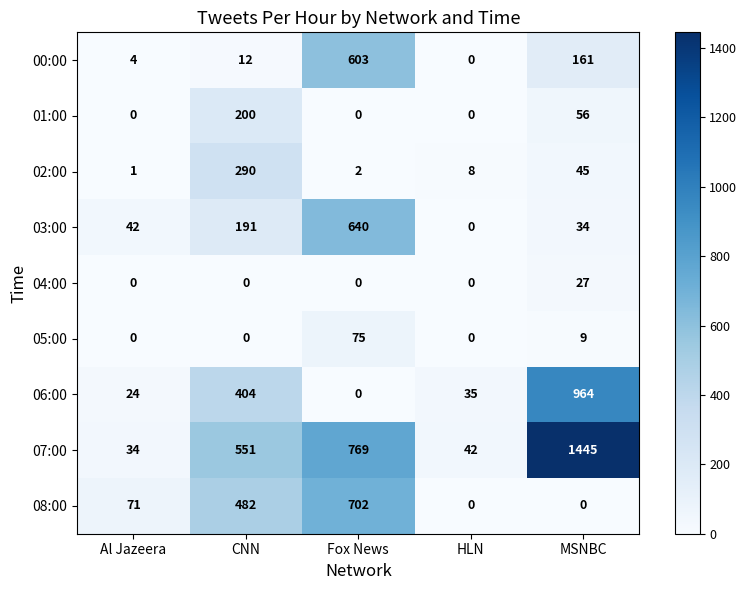

What is the difference between the 03:00 values at CNN and HLN?

191